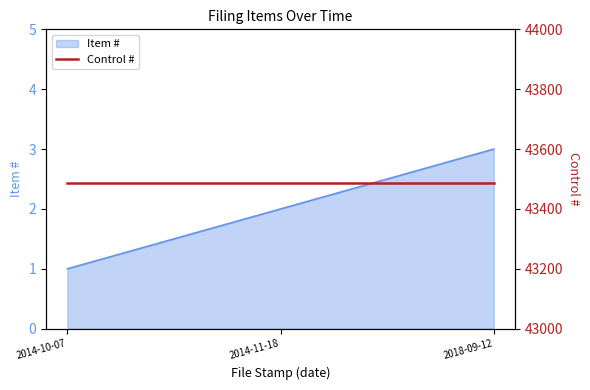

List the labels in order of value, smallest first.

2014-10-07, 2014-11-18, 2018-09-12